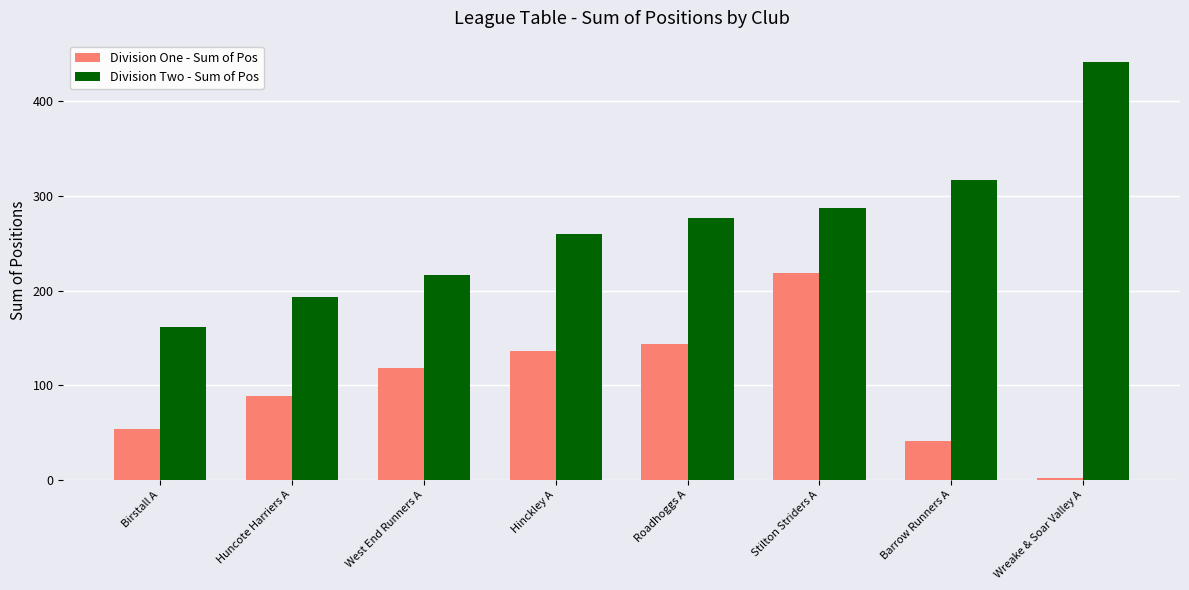

What is the label of the 6th bar from the left?

Stilton Striders A